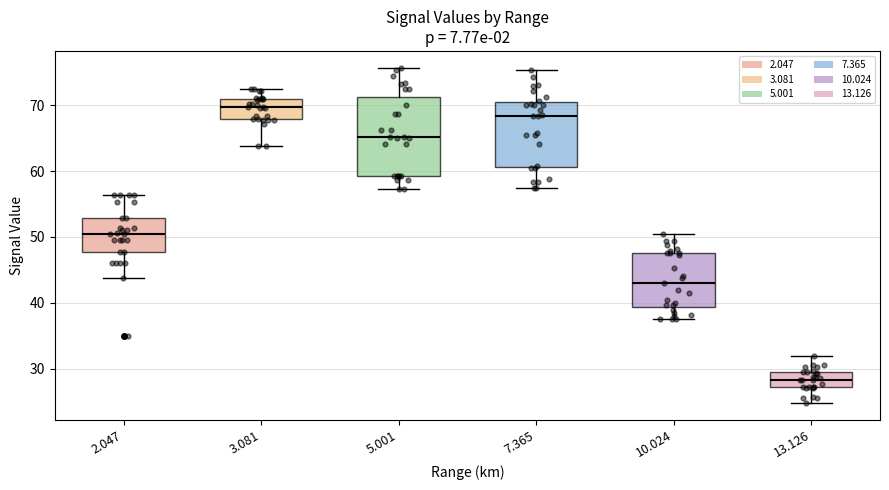

Where does the upper whisker of the box at x = 13.126 end on the y-axis? The values are not printed on the chart, so give them approximately, as read against the axis.

32